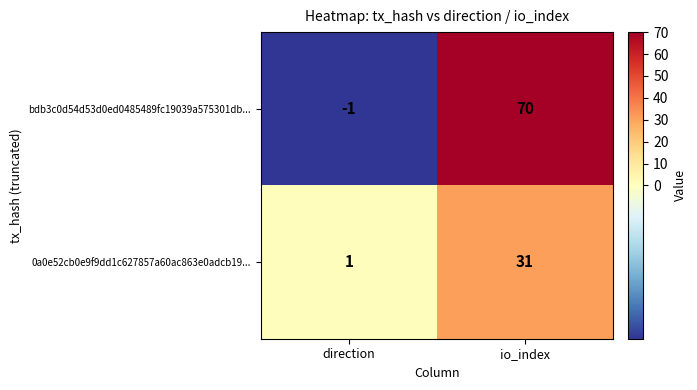

Which series has the widest spread of values?

bdb3c0d54d53d0ed0485489fc19039a575301db...